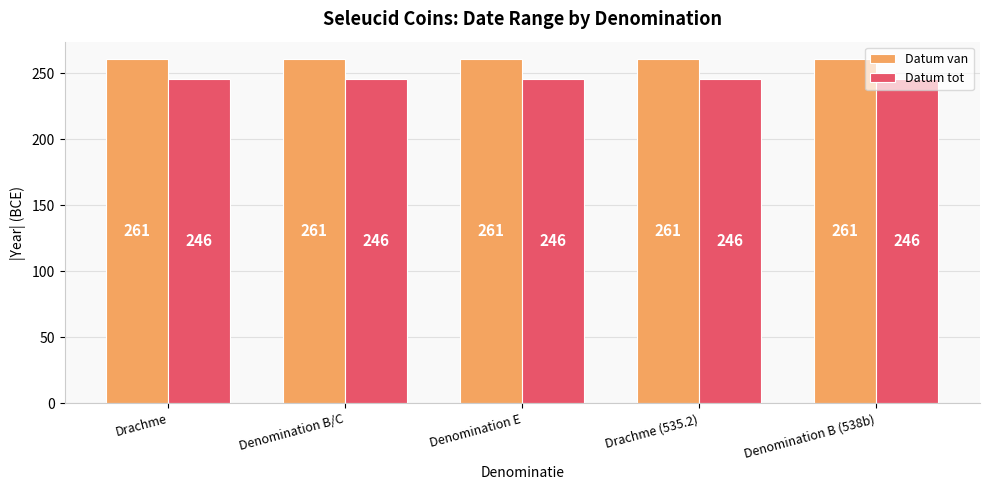

Reading right to left, list all the values displayed in this chart.

Datum van: 261	261	261	261	261
Datum tot: 246	246	246	246	246